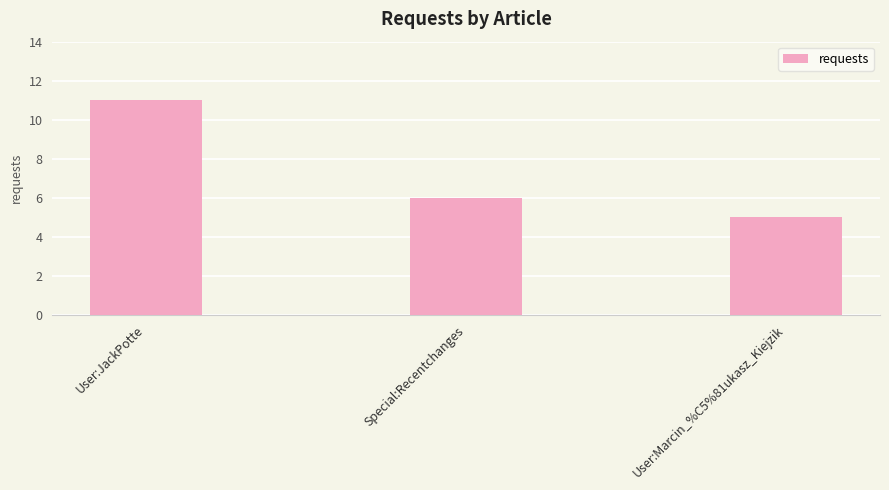

What is the label of the 1st bar from the right?

User:Marcin_%C5%81ukasz_Kiejzik